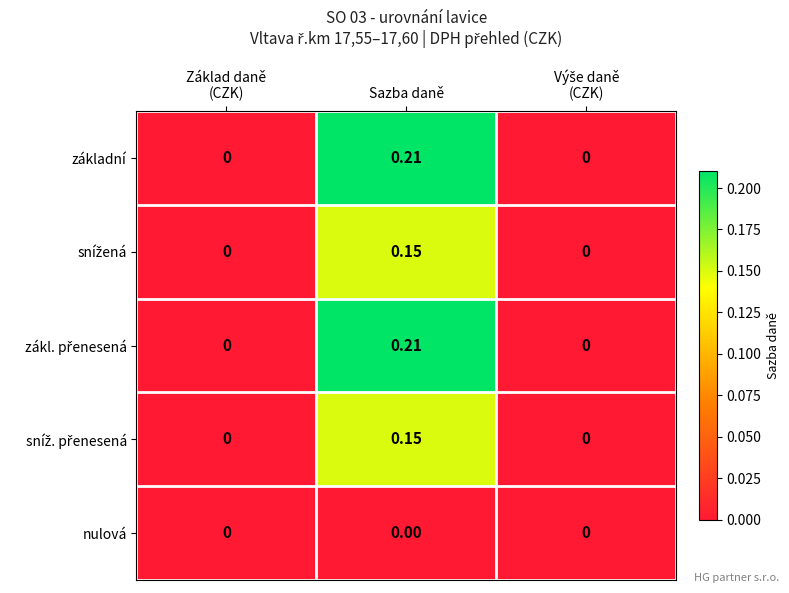

At which category is the sum across all series the highest?

Sazba daně